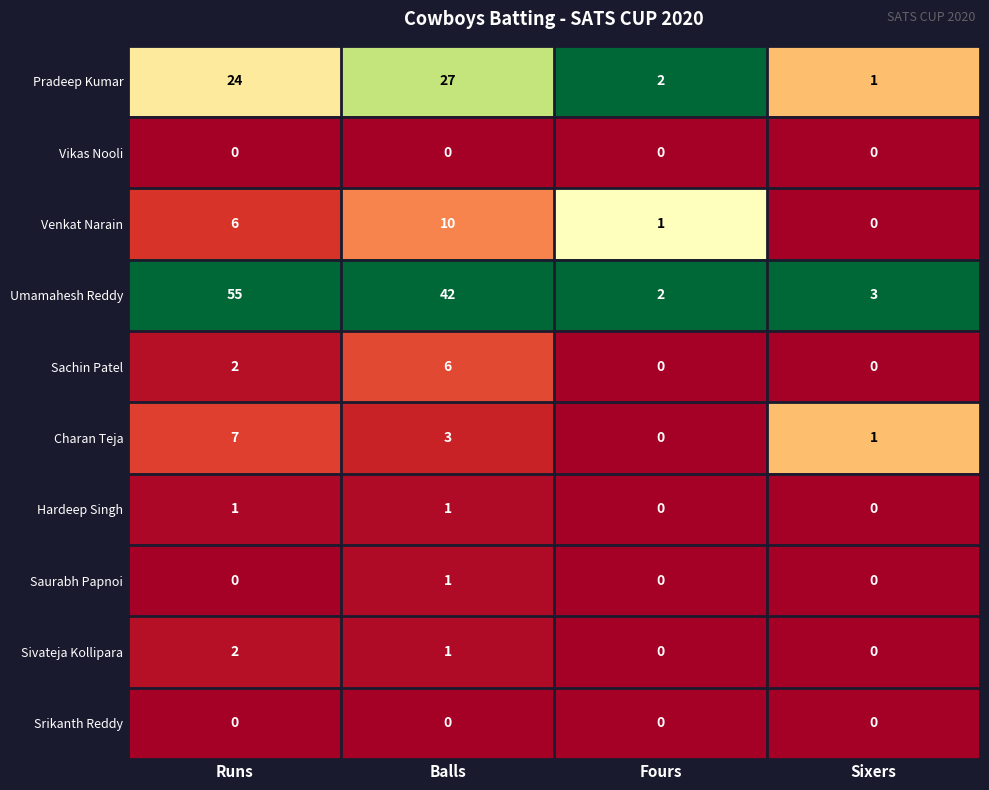

The Umamahesh Reddy series shows 55 at Runs. True or false?

True